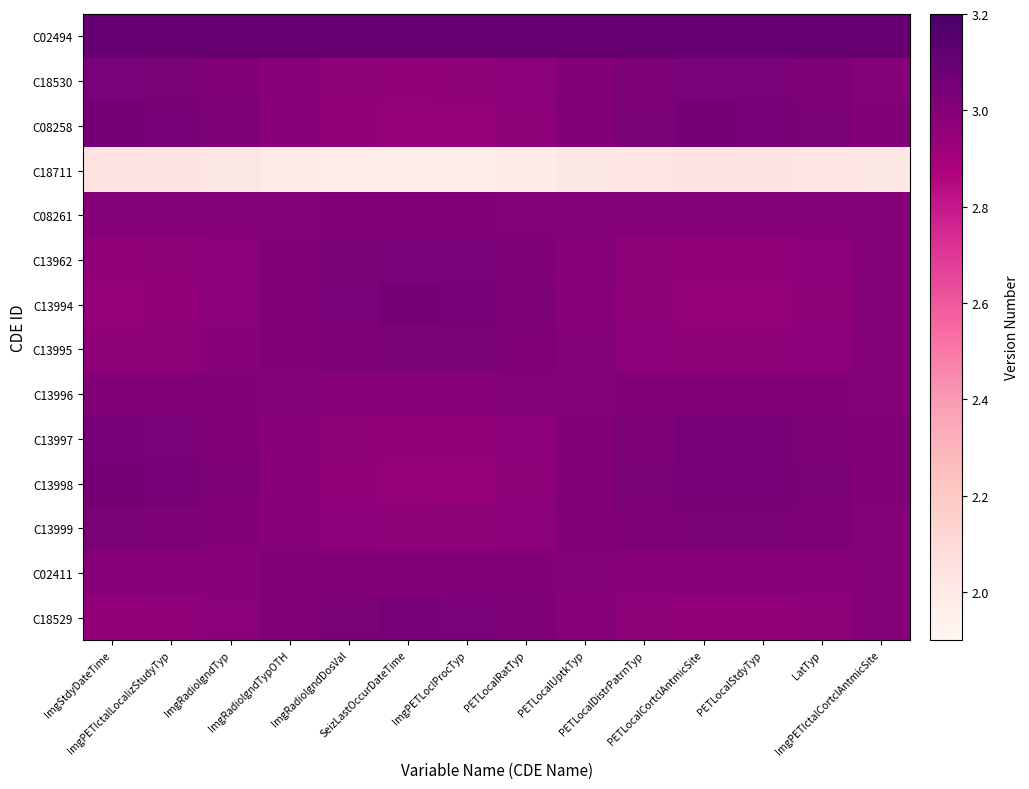

Which series has the largest range (max minus min)?

C08258